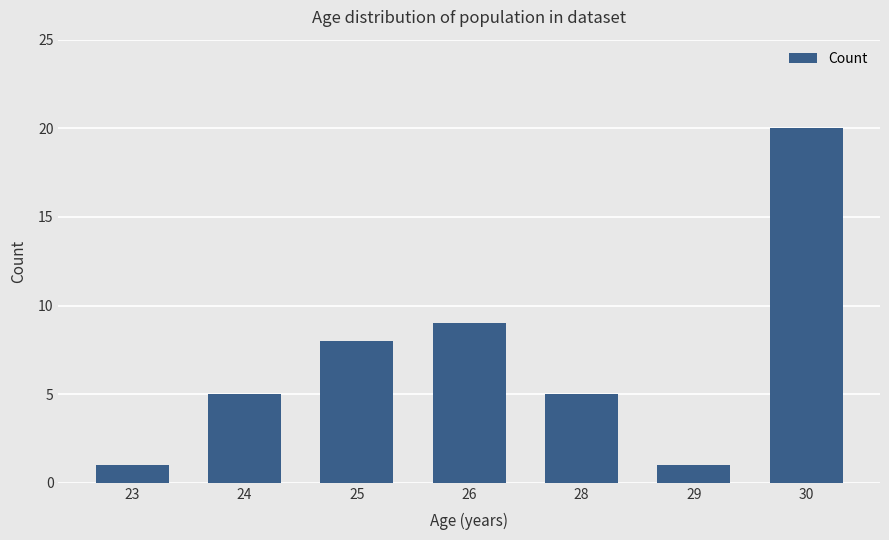

Count the number of categories in the chart.

7